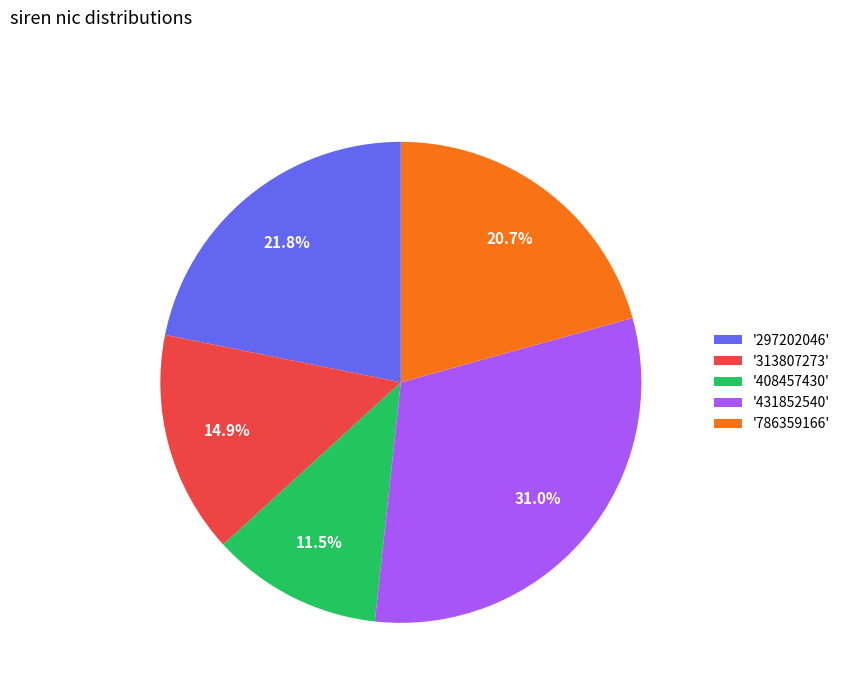

What portion of the pie excludes '297202046'?

78.2%